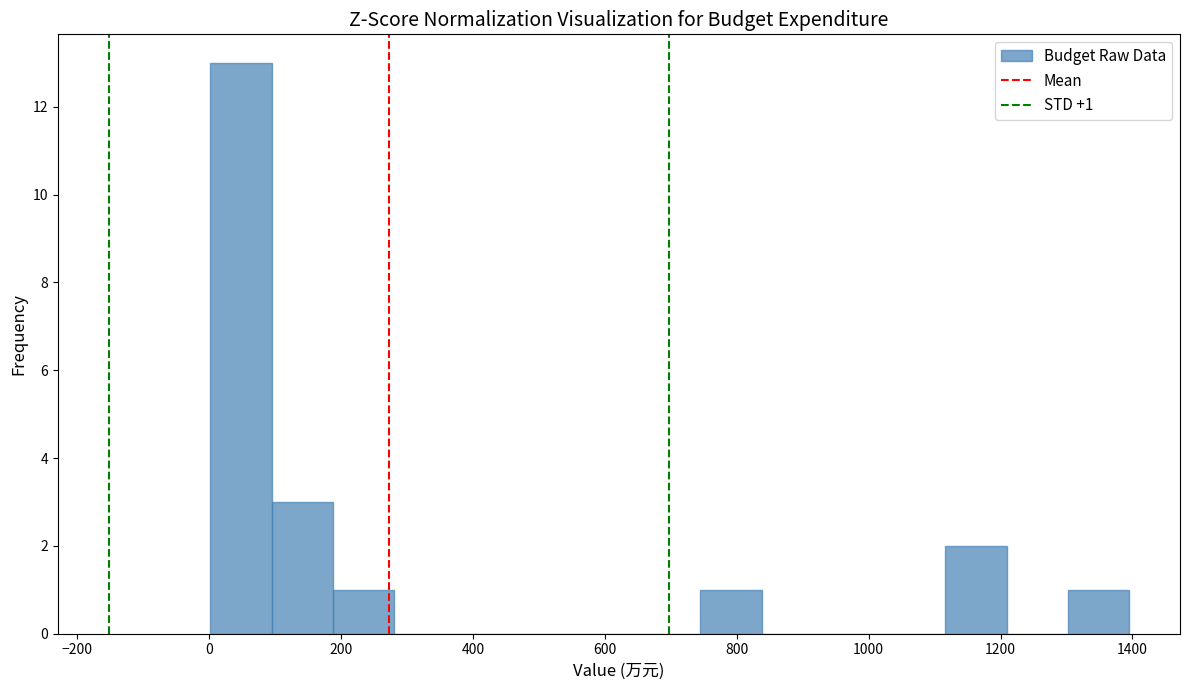

Which range on the x-axis has the tallest bar?

0 to 100